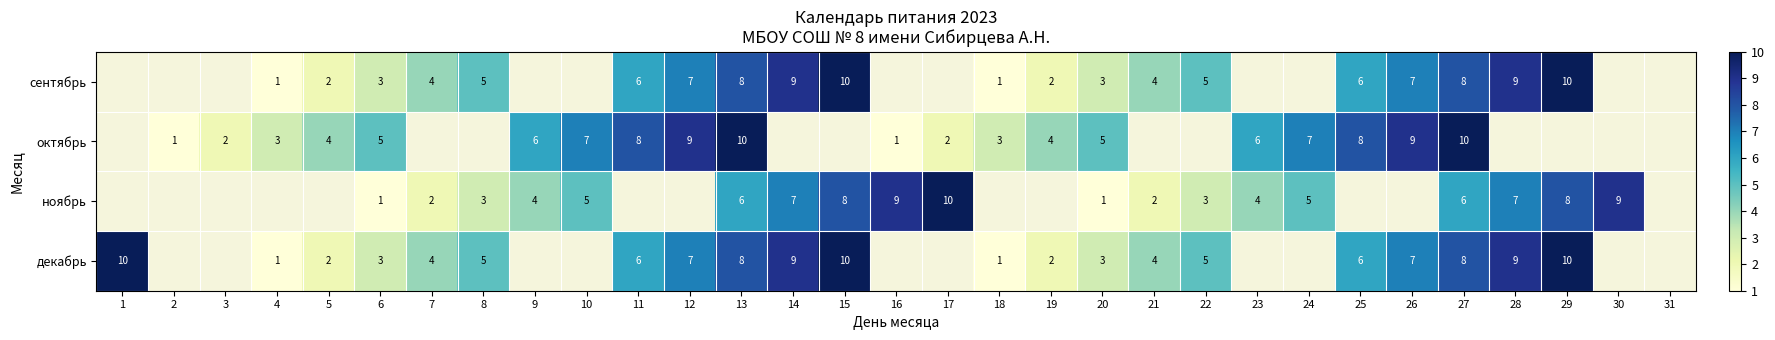

What is the difference between the декабрь values at 19 and 25?

4